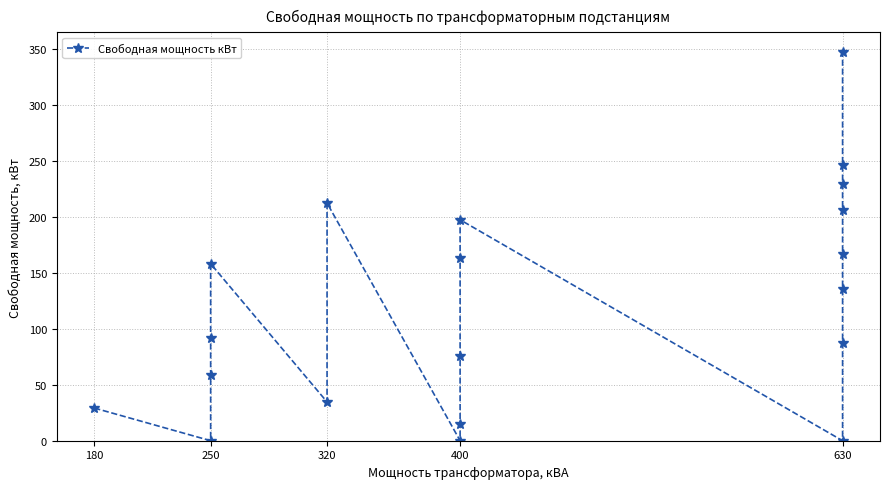

True or false: there are more than 0 points higher than both neighbors.

True